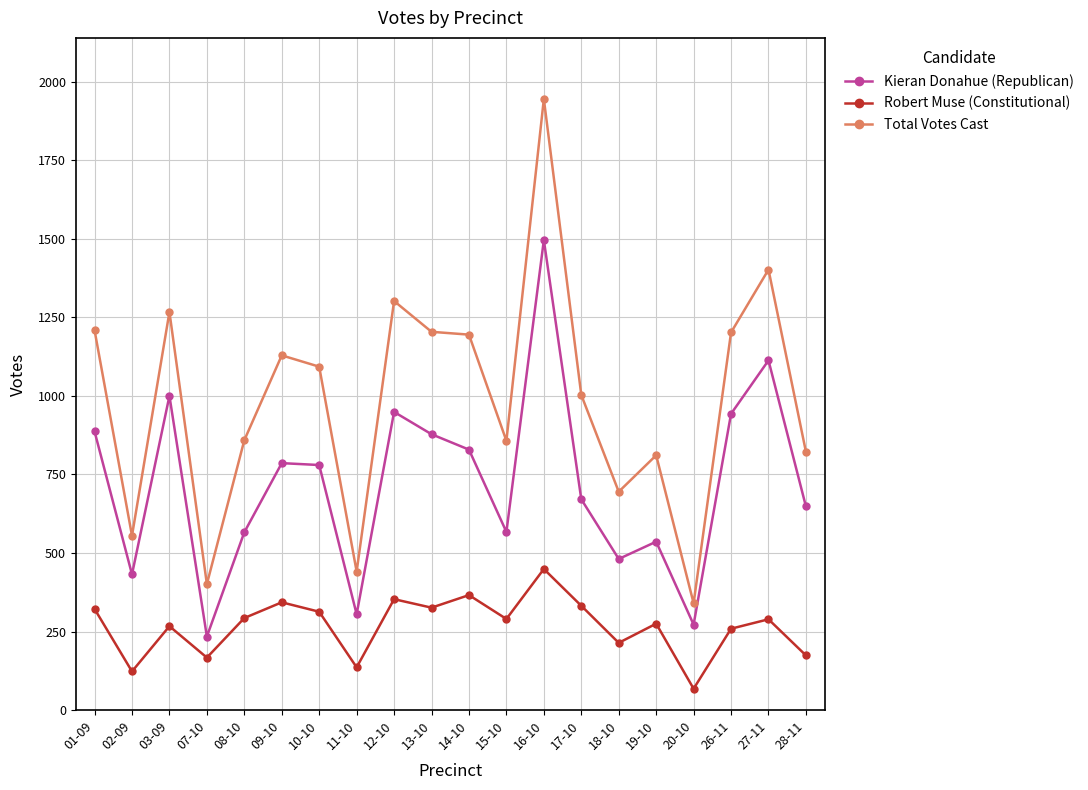

What is the label of the 7th point from the left?

10-10